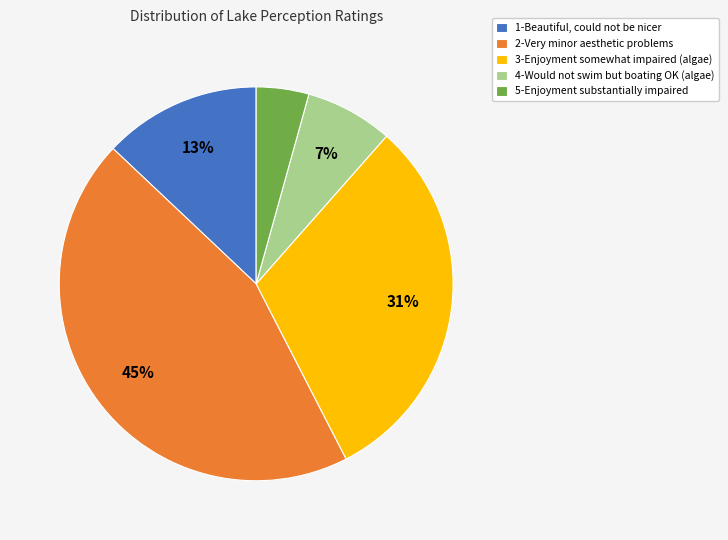

Which slice is the smallest?

5-Enjoyment substantially impaired